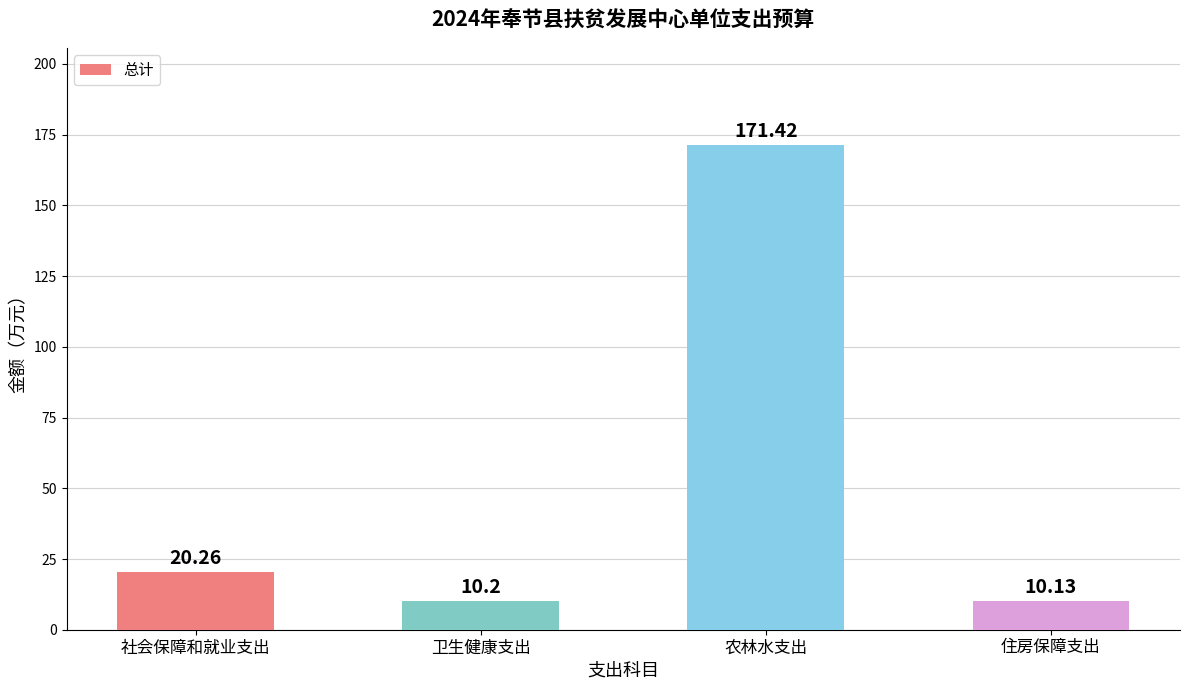

What is the difference between the values at 卫生健康支出 and 住房保障支出?

0.1